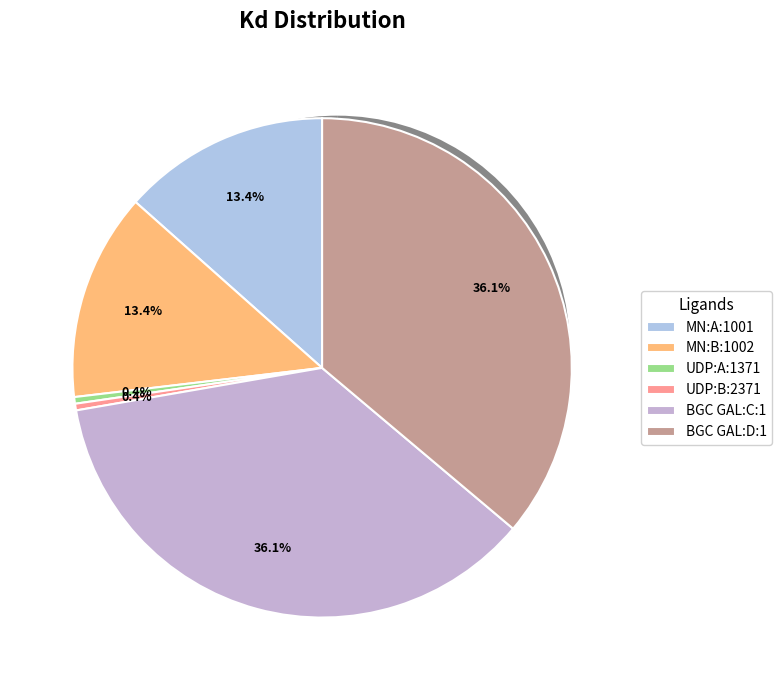

To the nearest percent, what portion does MN:A:1001 represent?

13%